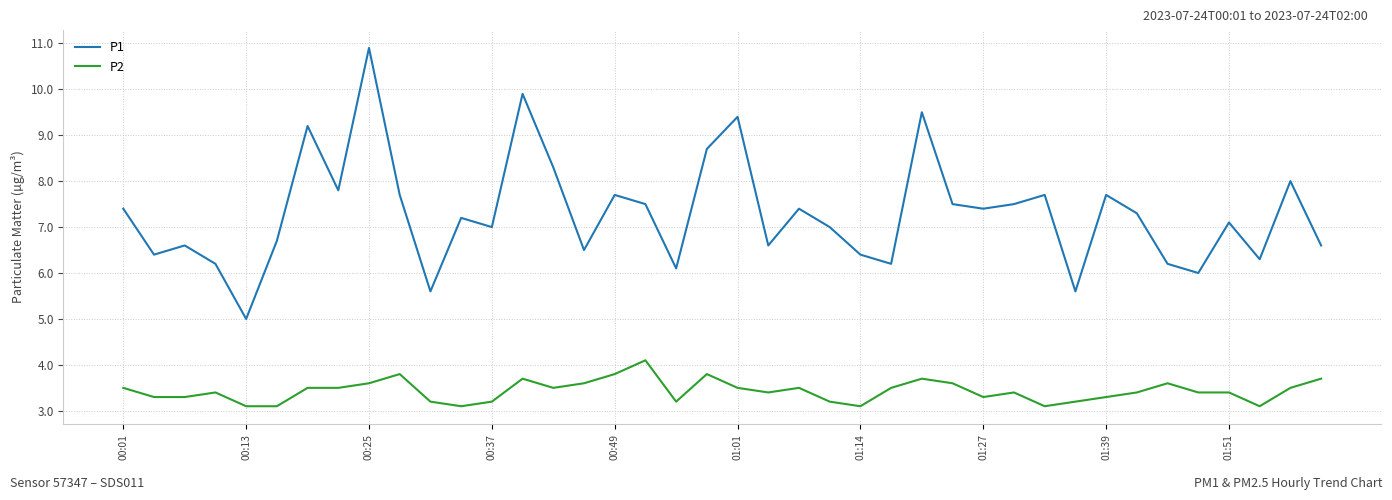

What is the difference between the second highest and minimum values in the P1 series?

4.9